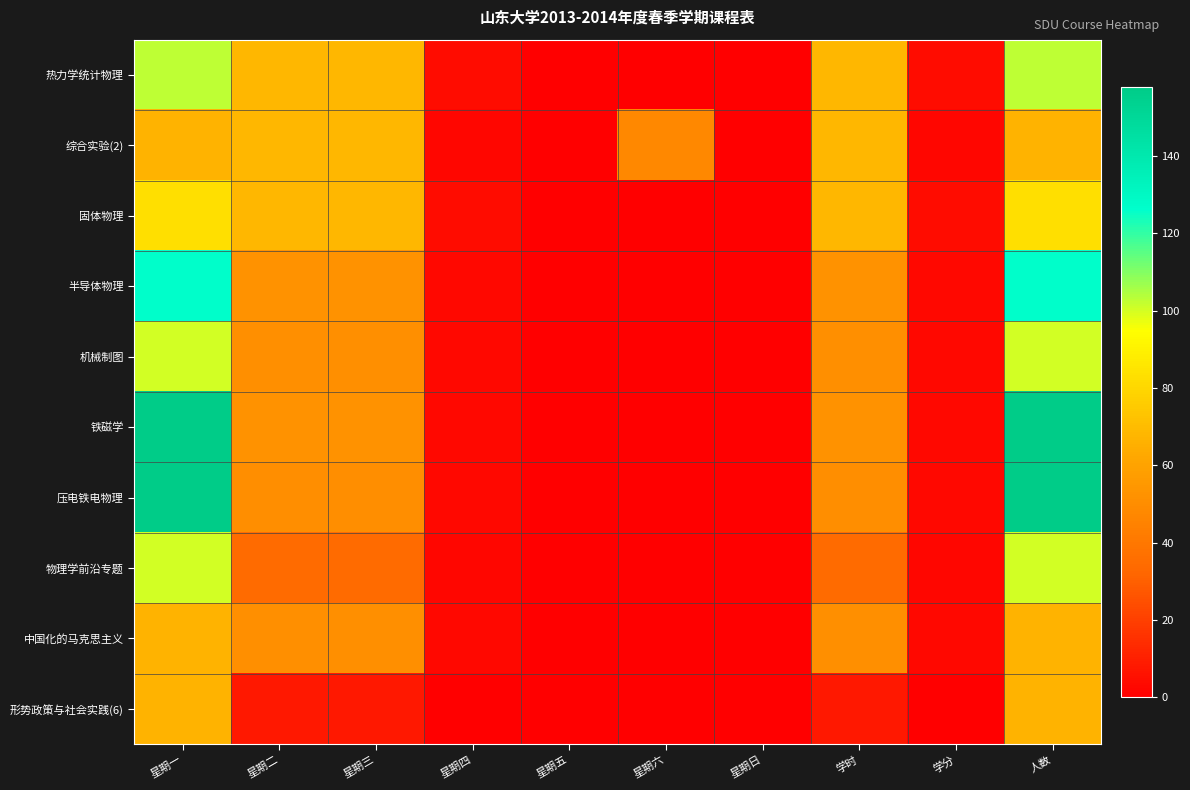

Reading left to right, extract all data points from this chart.

热力学统计物理: 星期一=103	星期二=68	星期三=68	星期四=4	星期五=0	星期六=0	星期日=0	学时=68	学分=4	人数=103
综合实验(2): 星期一=67	星期二=68	星期三=68	星期四=2	星期五=0	星期六=48	星期日=0	学时=68	学分=2	人数=67
固体物理: 星期一=83	星期二=68	星期三=68	星期四=4	星期五=0	星期六=0	星期日=0	学时=68	学分=4	人数=83
半导体物理: 星期一=127	星期二=52	星期三=52	星期四=3	星期五=0	星期六=0	星期日=0	学时=52	学分=3	人数=127
机械制图: 星期一=100	星期二=51	星期三=51	星期四=3	星期五=0	星期六=0	星期日=0	学时=51	学分=3	人数=100
铁磁学: 星期一=158	星期二=52	星期三=52	星期四=3	星期五=0	星期六=0	星期日=0	学时=52	学分=3	人数=158
压电铁电物理: 星期一=158	星期二=50	星期三=50	星期四=3	星期五=0	星期六=0	星期日=0	学时=50	学分=3	人数=158
物理学前沿专题: 星期一=100	星期二=34	星期三=34	星期四=2	星期五=0	星期六=0	星期日=0	学时=34	学分=2	人数=100
中国化的马克思主义: 星期一=67	星期二=51	星期三=51	星期四=3	星期五=0	星期六=0	星期日=0	学时=51	学分=3	人数=67
形势政策与社会实践(6): 星期一=67	星期二=8	星期三=8	星期四=0	星期五=0	星期六=0	星期日=0	学时=8	学分=0	人数=67